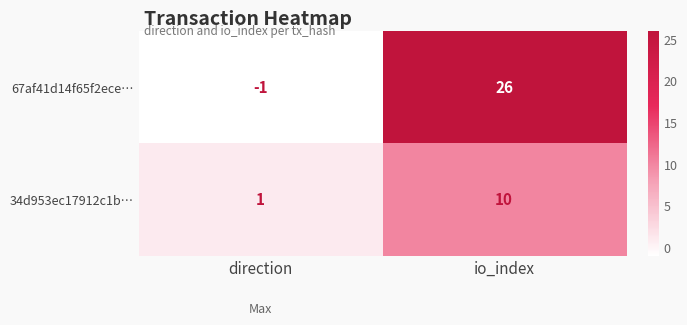

Which category has the lowest value in the 34d953ec17912c1b… series?

direction